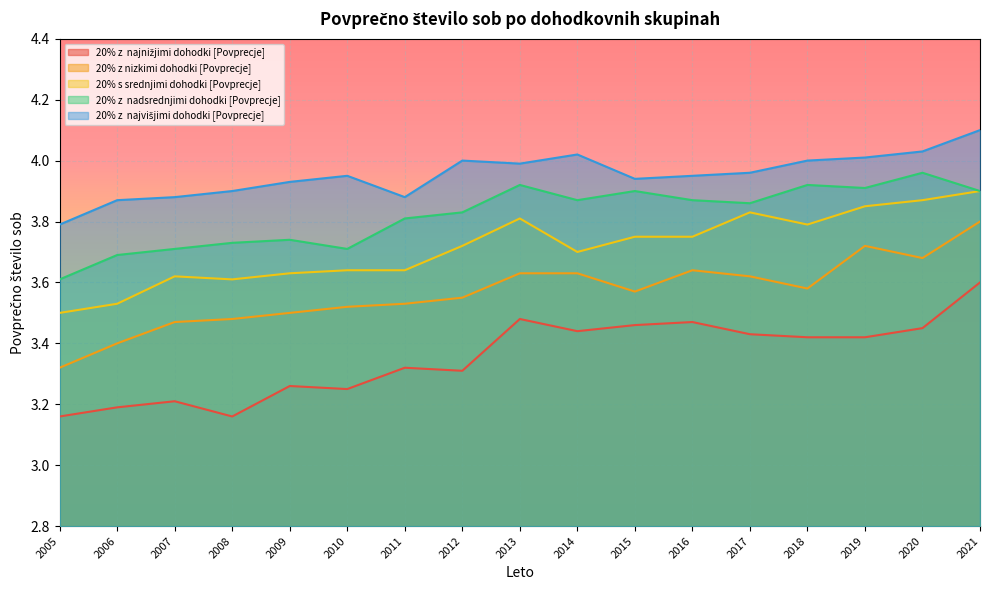

How many distinct data groups are displayed?

5